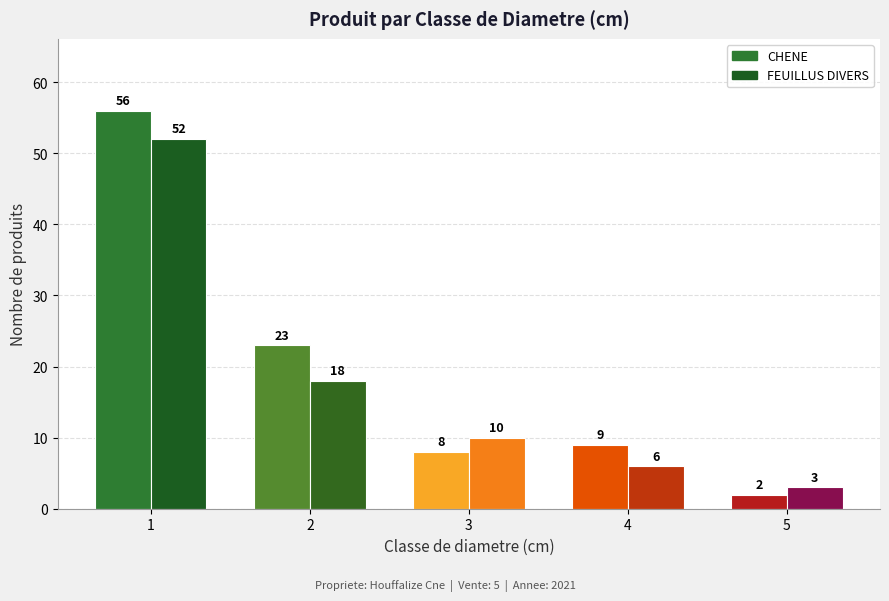

What is the difference between the maximum and second lowest values in the produit_nbre series?

53.0